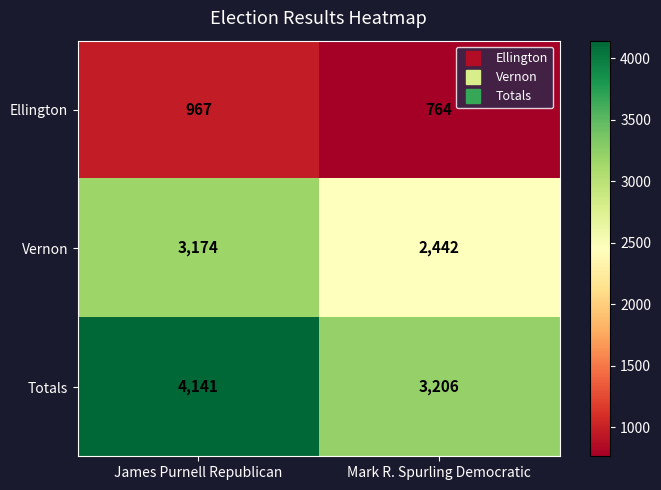

Which series has the widest spread of values?

Totals